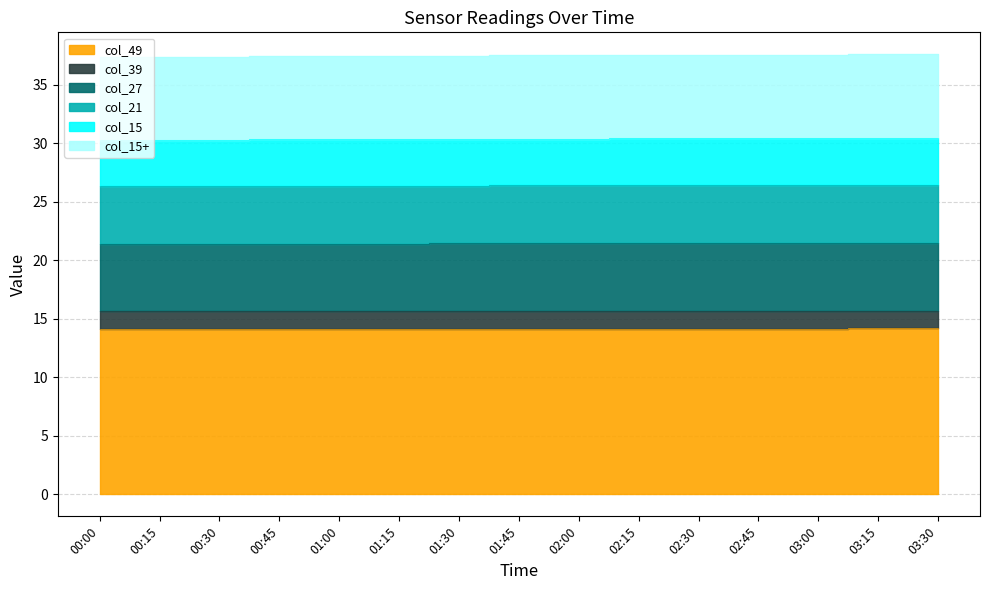

At which category does col_27 reach its first local peak?

00:45